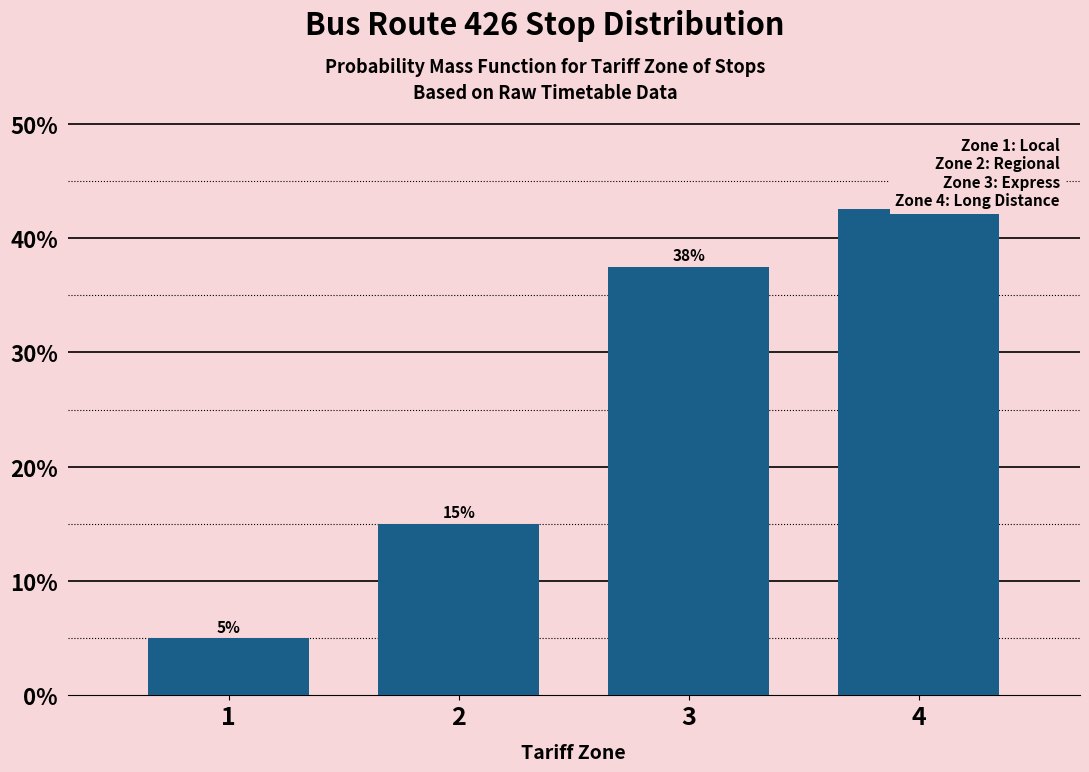

What is the approximate value at 4?

42.5